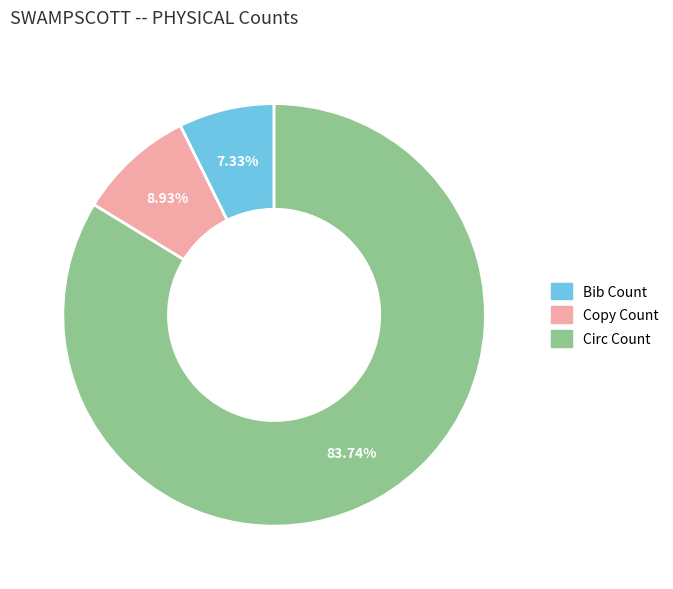

To the nearest percent, what is the difference between the largest and smallest slice percentages?

76%